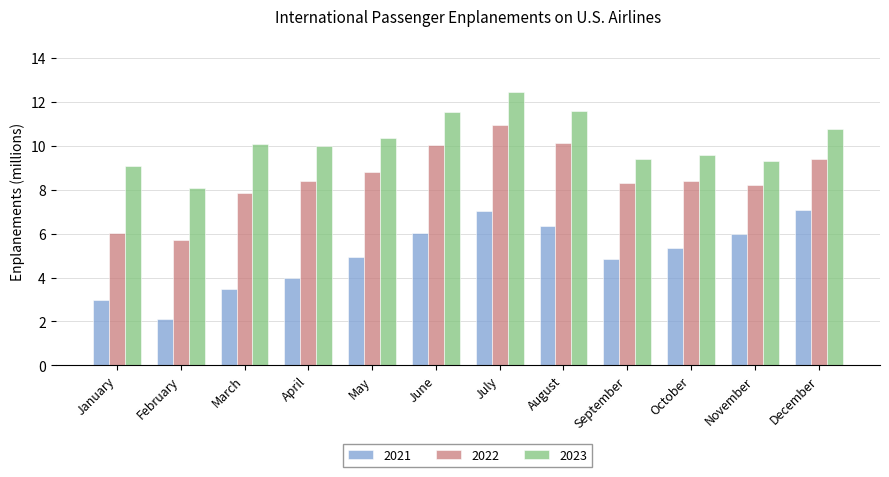

List the series in order of their overall mean, lowest first.

2021, 2022, 2023